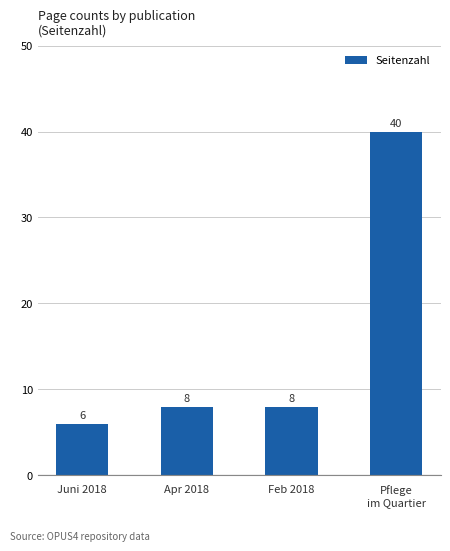

Which category has the highest value across all series?

Pflege
im Quartier